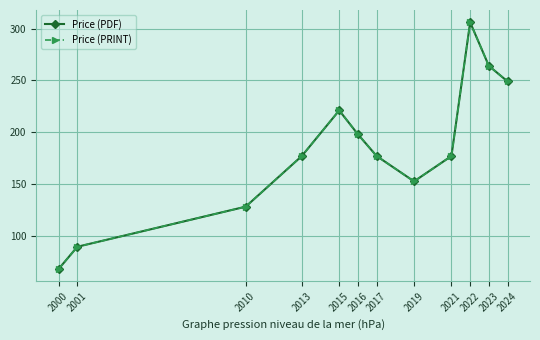

At which category does Price (PRINT) reach its first local peak?

2015